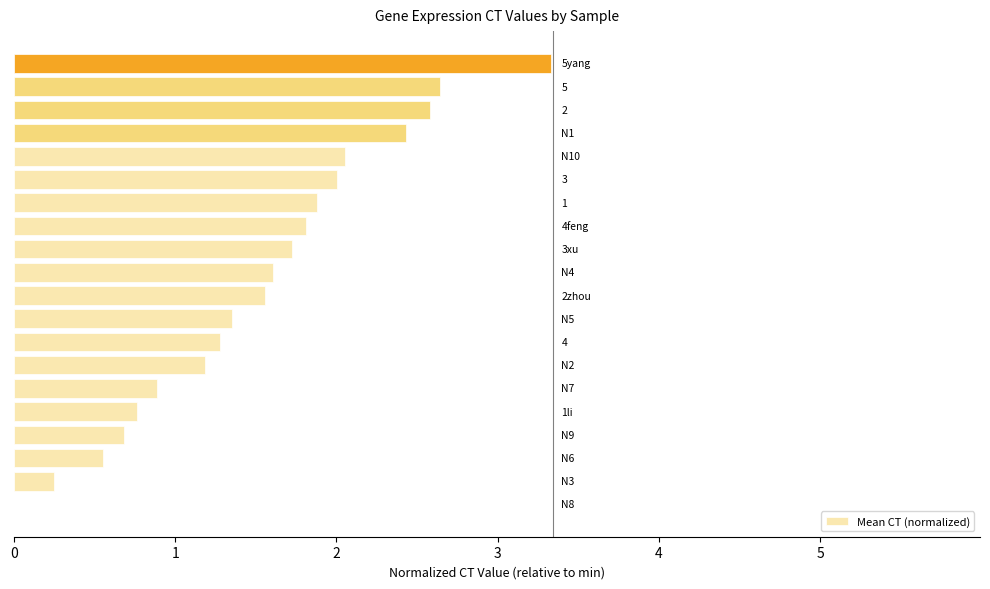

What is the greatest value displayed?

3.3